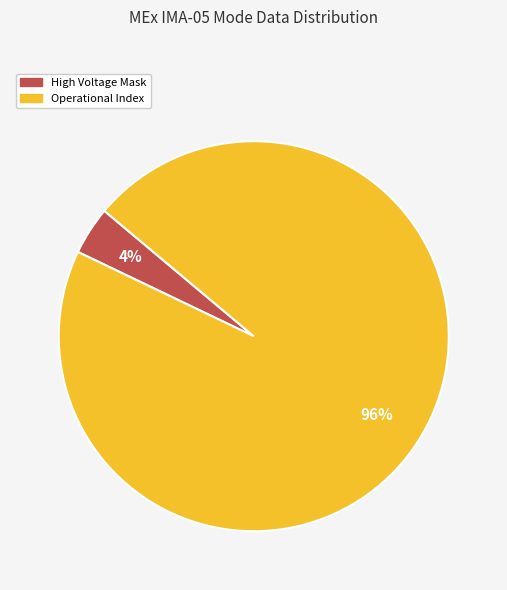

To the nearest percent, what is the average slice percentage?

50%